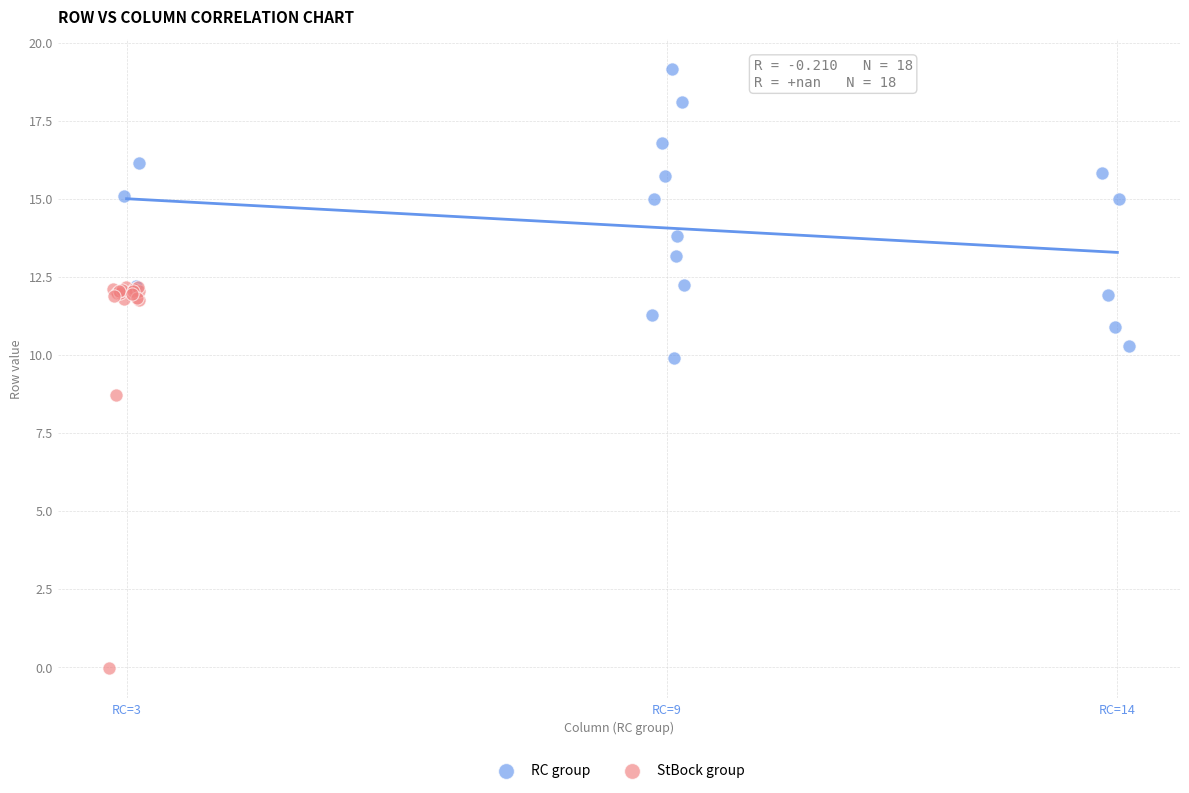

Which series contains the lowest Y value?

StBock group